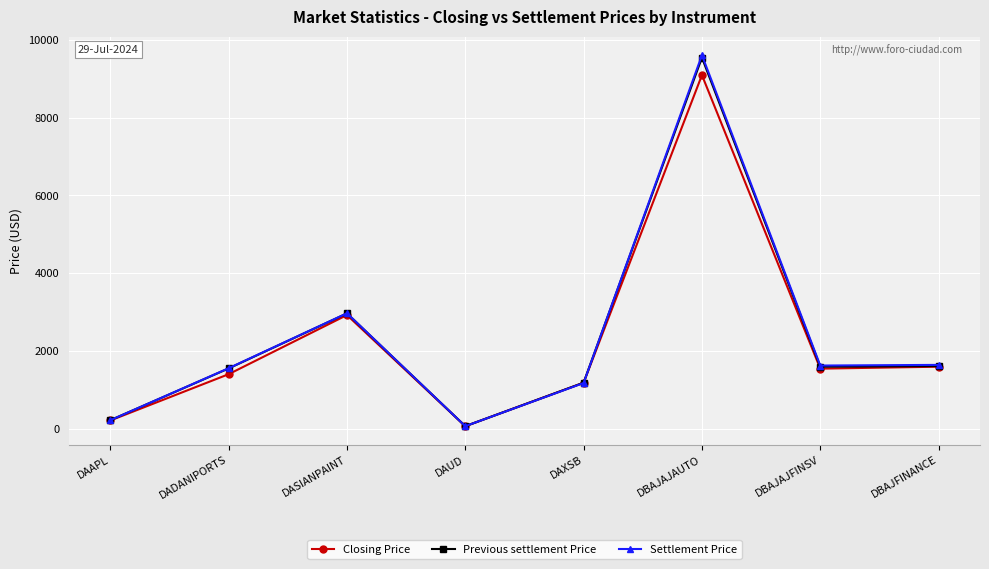

How many lines are shown in the chart?

3